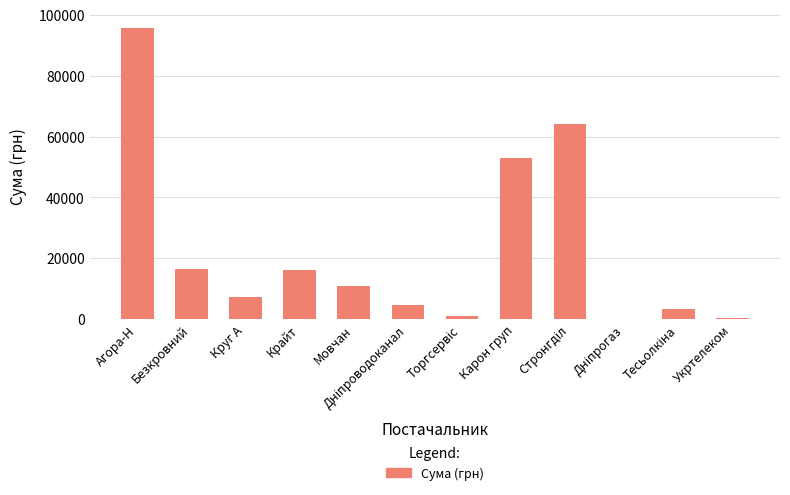

The value at Круг А is 7185.4. True or false?

True